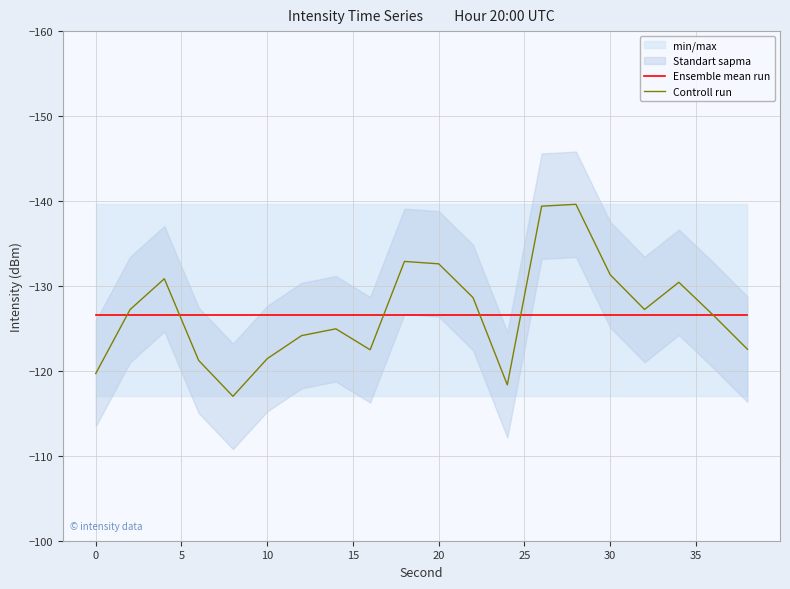

Read the Controll run value at 20.

-132.6